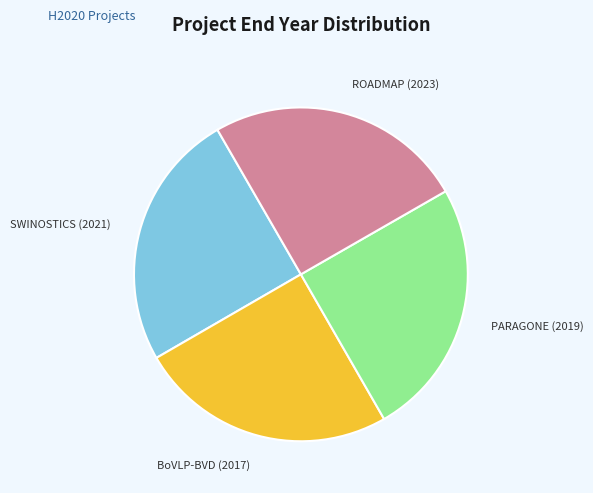

Approximately how many times larger is the value at PARAGONE (2019) compared to SWINOSTICS (2021)?

1.0